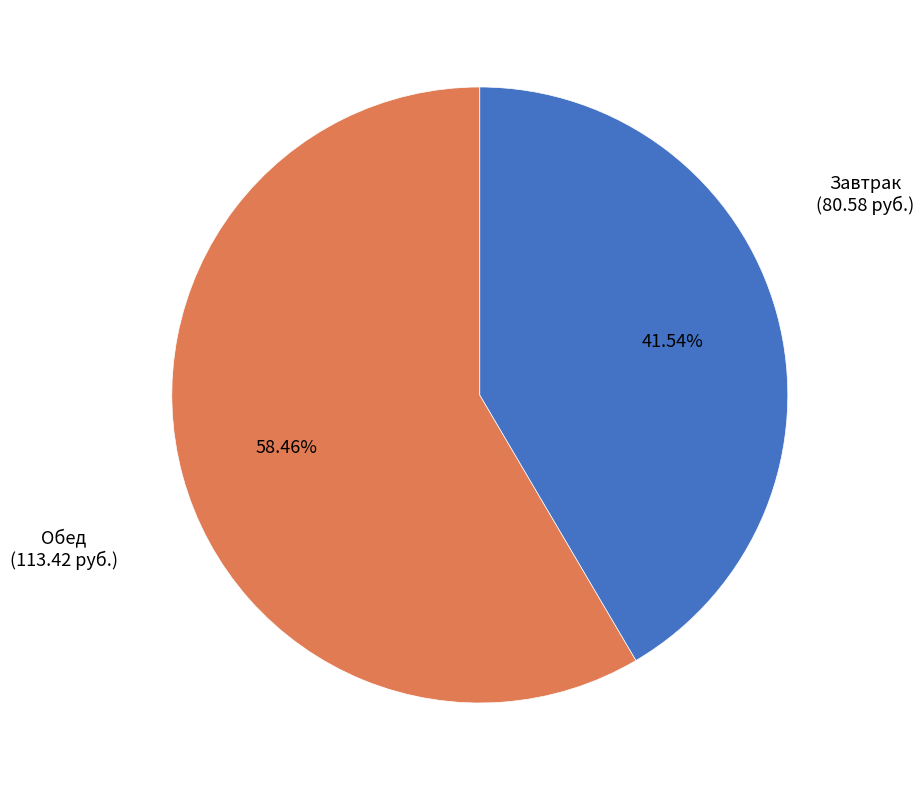

Rank the categories by value from lowest to highest.

Завтрак (80.58 руб.), Обед (113.42 руб.)